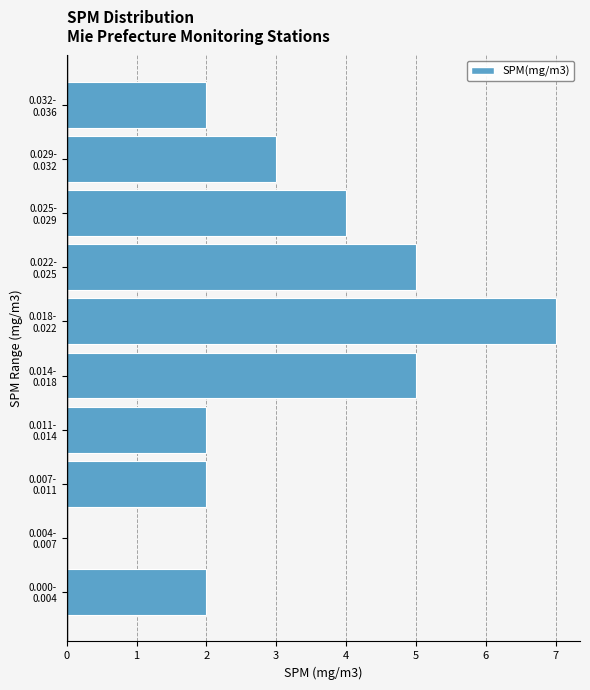

What is the maximum value shown in the chart?

7